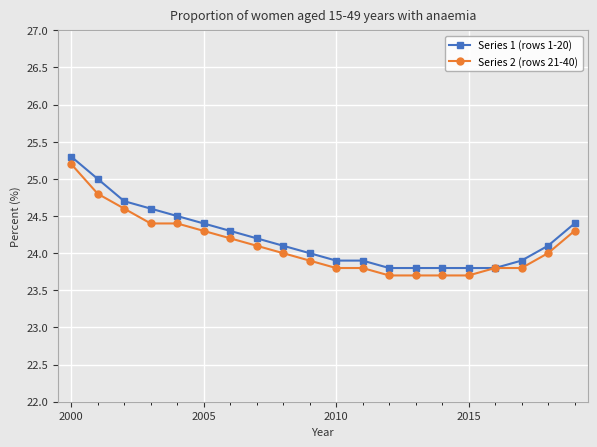

Reading right to left, transcribe all the data shown in this chart.

Series 1 (rows 1-20): 24.4	24.1	23.9	23.8	23.8	23.8	23.8	23.8	23.9	23.9	24.0	24.1	24.2	24.3	24.4	24.5	24.6	24.7	25.0	25.3
Series 2 (rows 21-40): 24.3	24.0	23.8	23.8	23.7	23.7	23.7	23.7	23.8	23.8	23.9	24.0	24.1	24.2	24.3	24.4	24.4	24.6	24.8	25.2